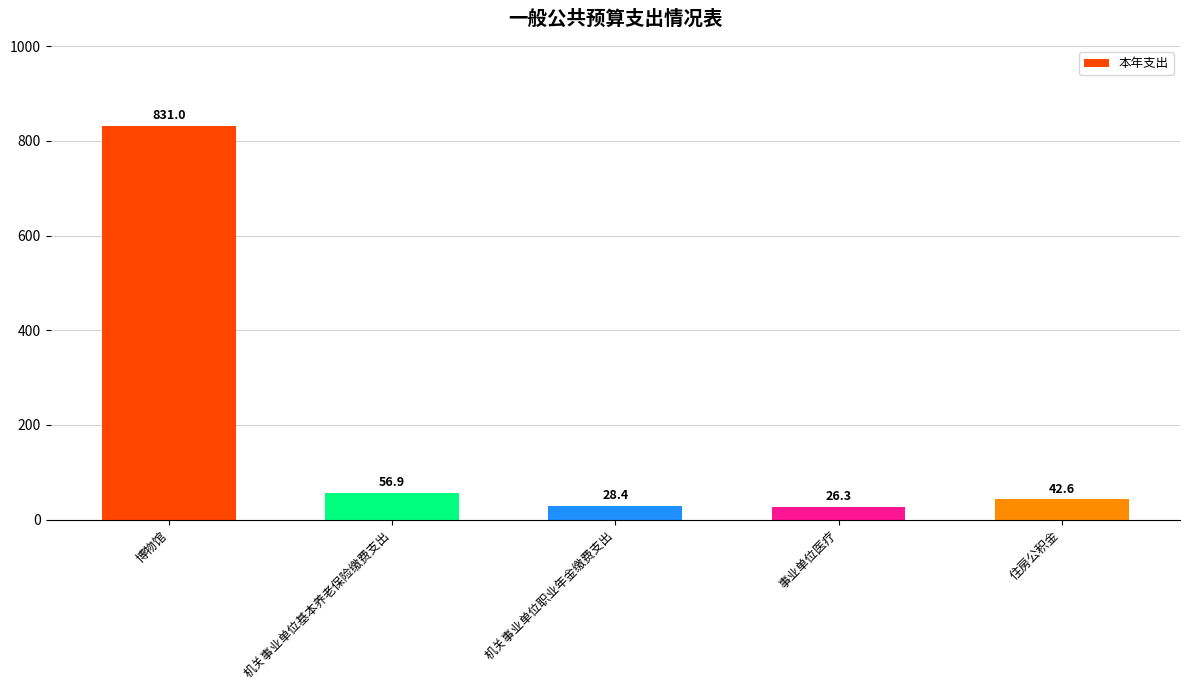

Does the chart contain any negative values?

No